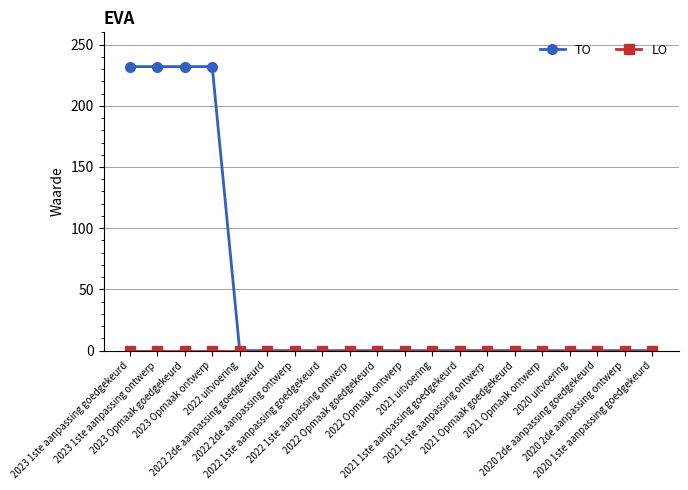

Which series has the largest range (max minus min)?

TO